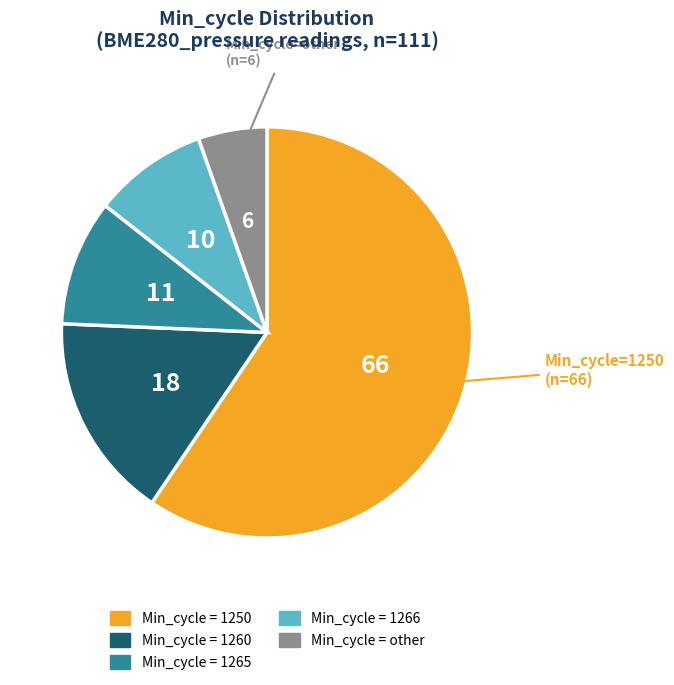

Does any single category account for the majority?

Yes